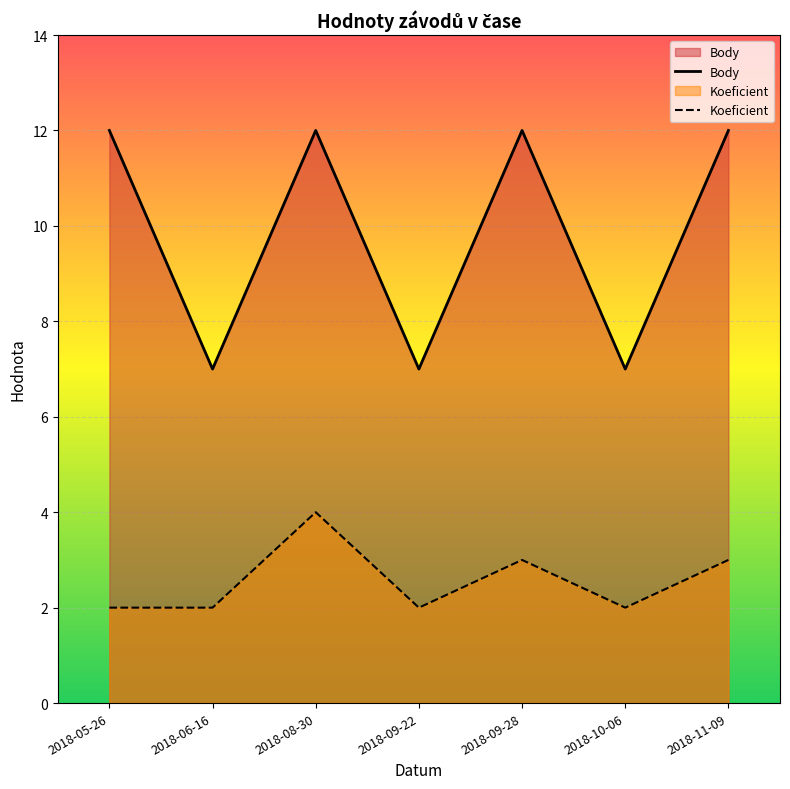

How many lines are shown in the chart?

2